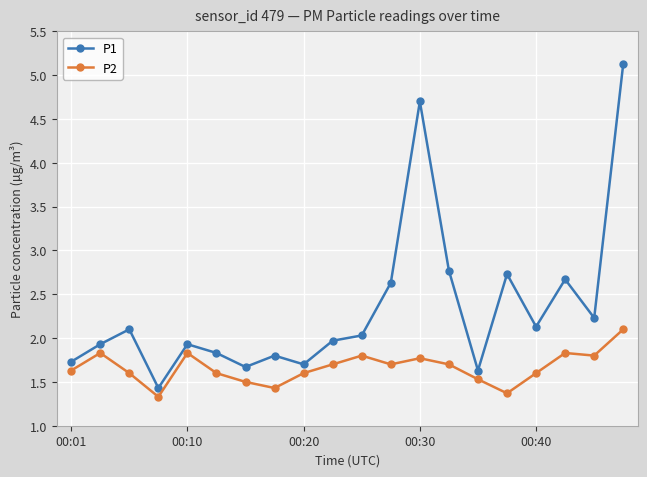

What is the value of the P1 point at the 2nd from the left?

1.9